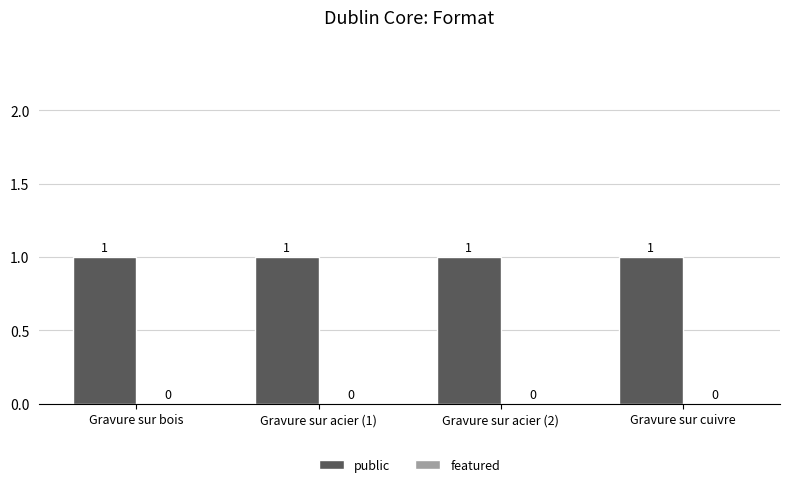

Which series has the largest range (max minus min)?

public